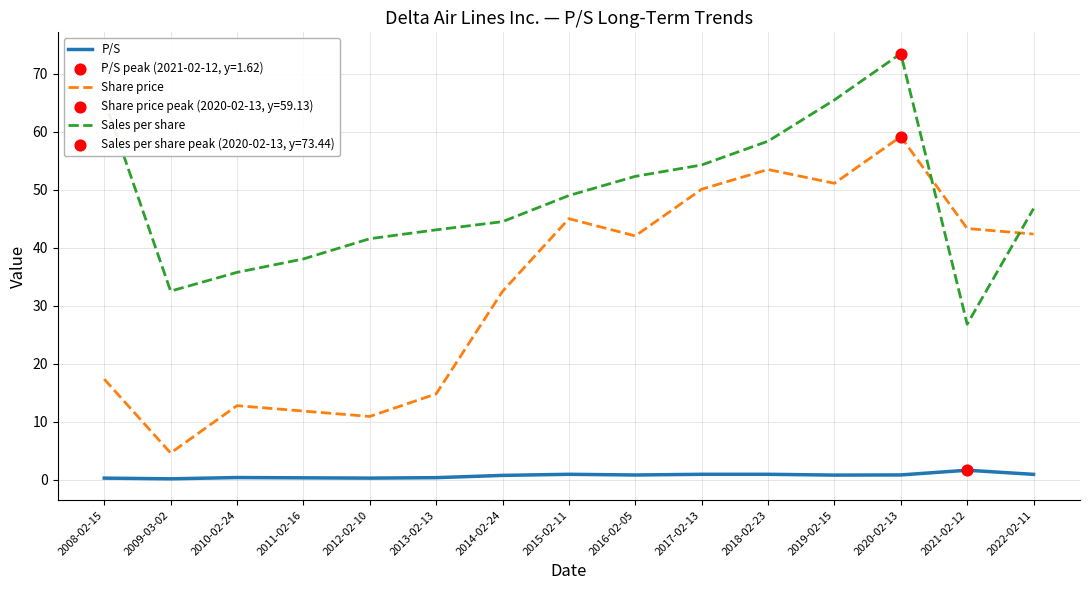

At how many categories does at least one series exceed 25?

15